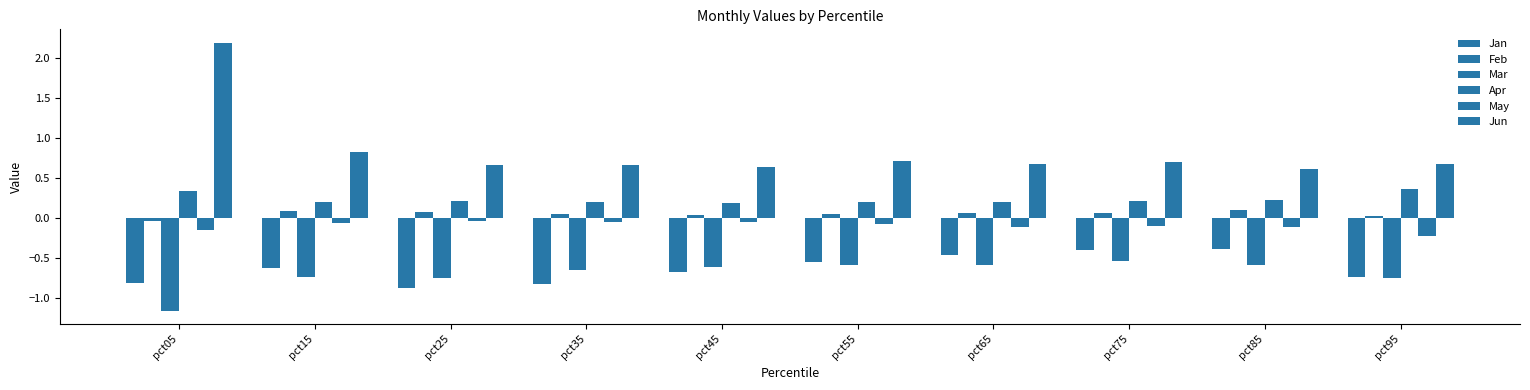

Which series has the widest spread of values?

Jun